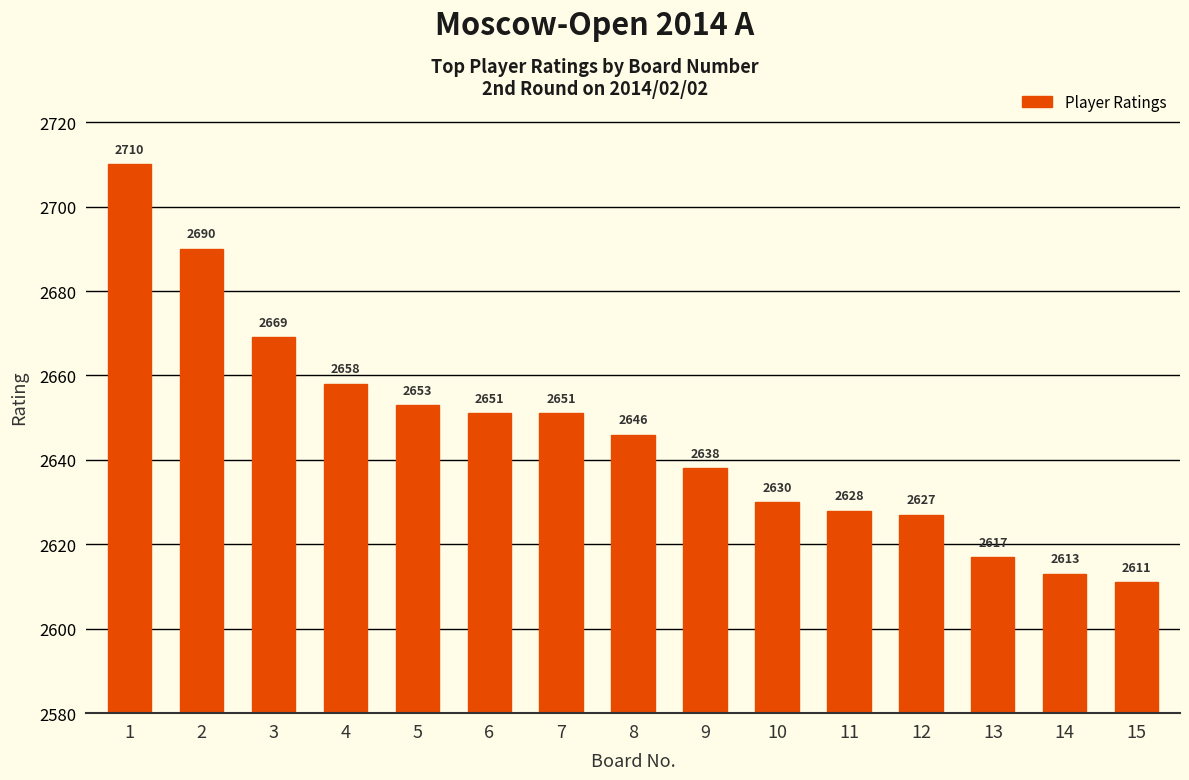

What is the value of the 11th bar from the left?

2628